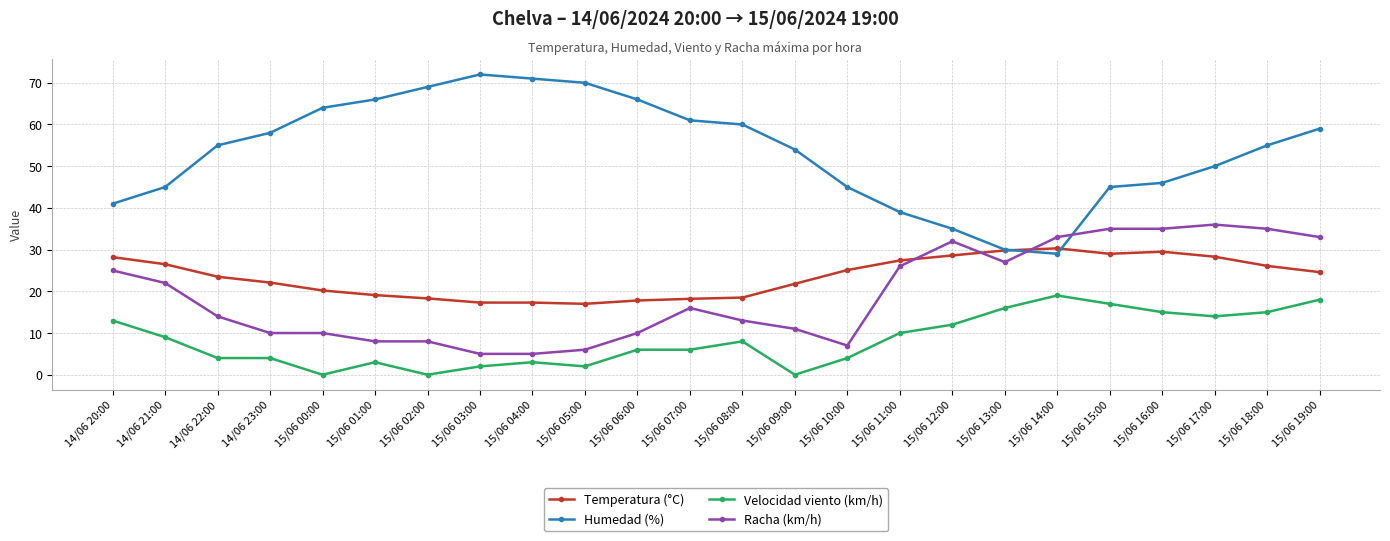

Rank the series at 15/06 10:00 from lowest to highest value.

Velocidad viento (km/h), Racha (km/h), Temperatura (°C), Humedad (%)